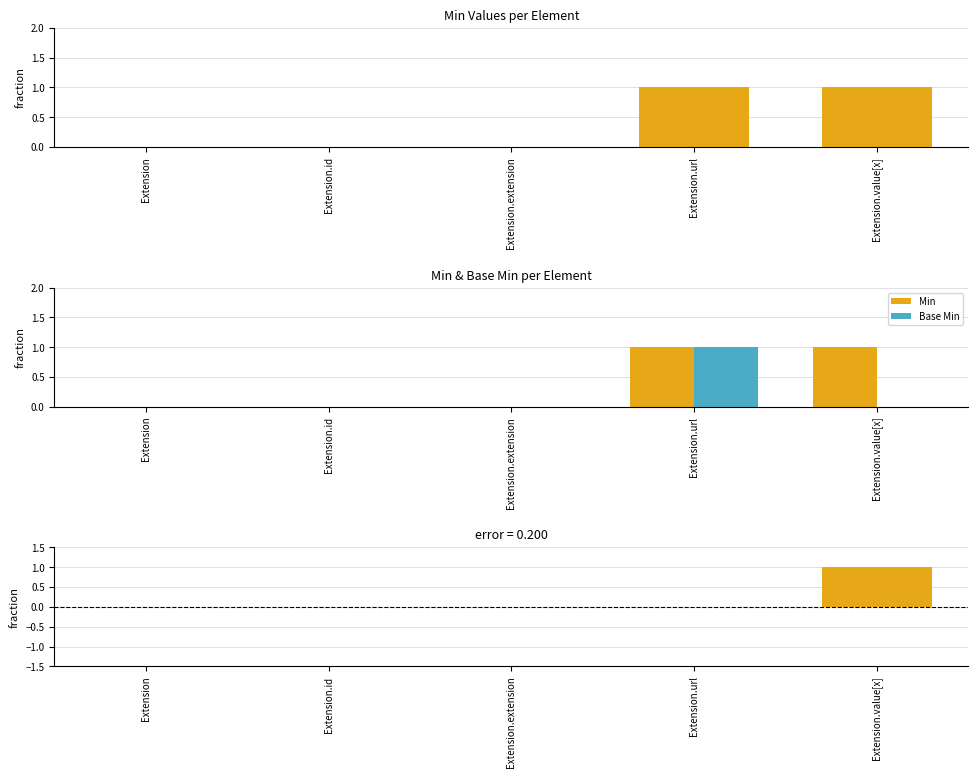

Is it true that Min - Base Min equals 0 at Extension.url?

True